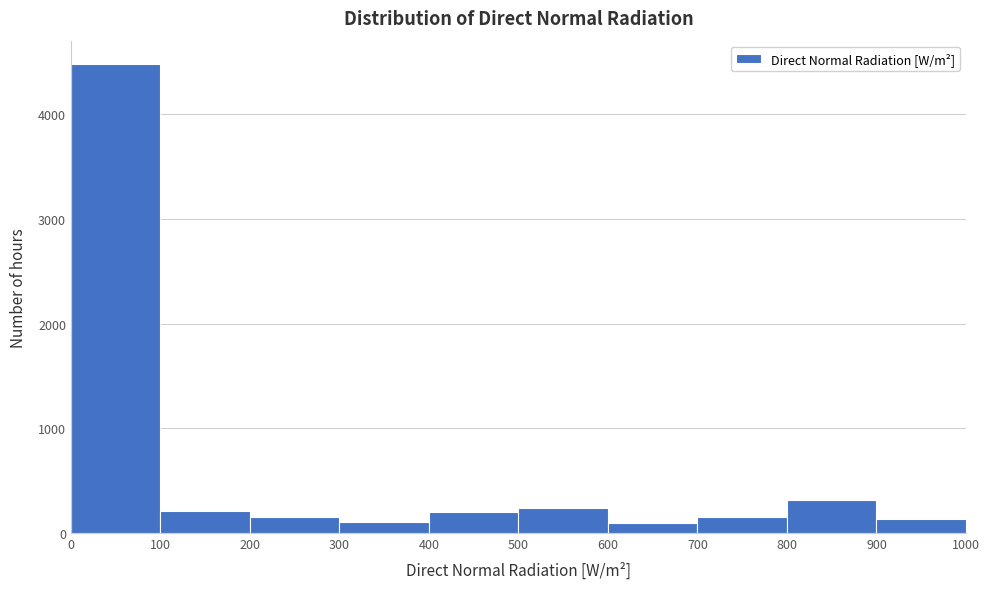

How tall is the bar that spans 400 to 500 on the x-axis? The values are not printed on the chart, so give them approximately, as read against the axis.

200